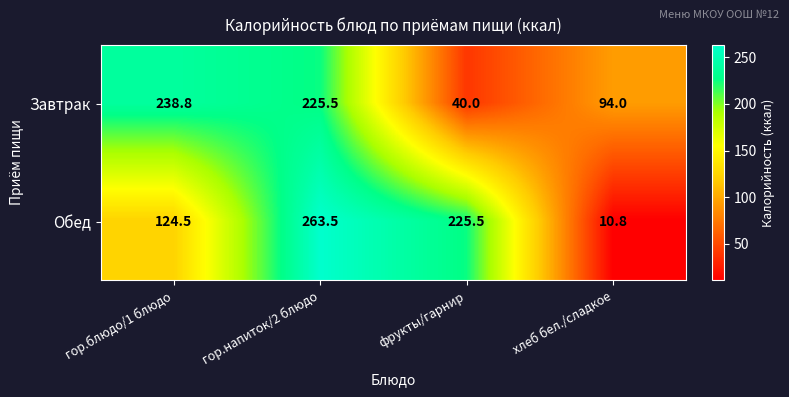

Reading right to left, list all the values displayed in this chart.

Завтрак: хлеб бел./сладкое=94.0	фрукты/гарнир=40.0	гор.напиток/2 блюдо=225.5	гор.блюдо/1 блюдо=238.8
Обед: хлеб бел./сладкое=10.8	фрукты/гарнир=225.5	гор.напиток/2 блюдо=263.5	гор.блюдо/1 блюдо=124.5